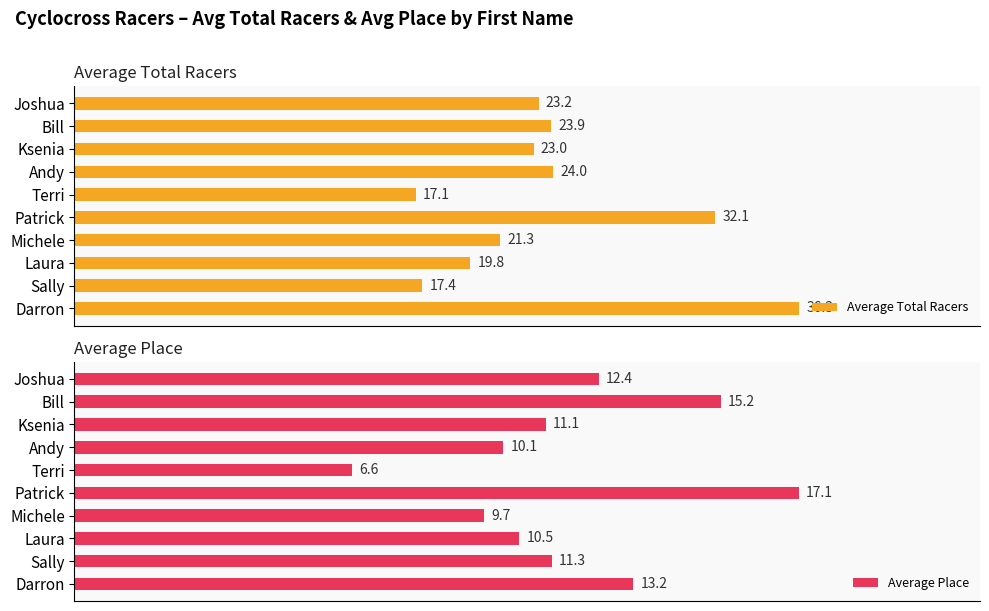

Which series has the widest spread of values?

Average Total Racers